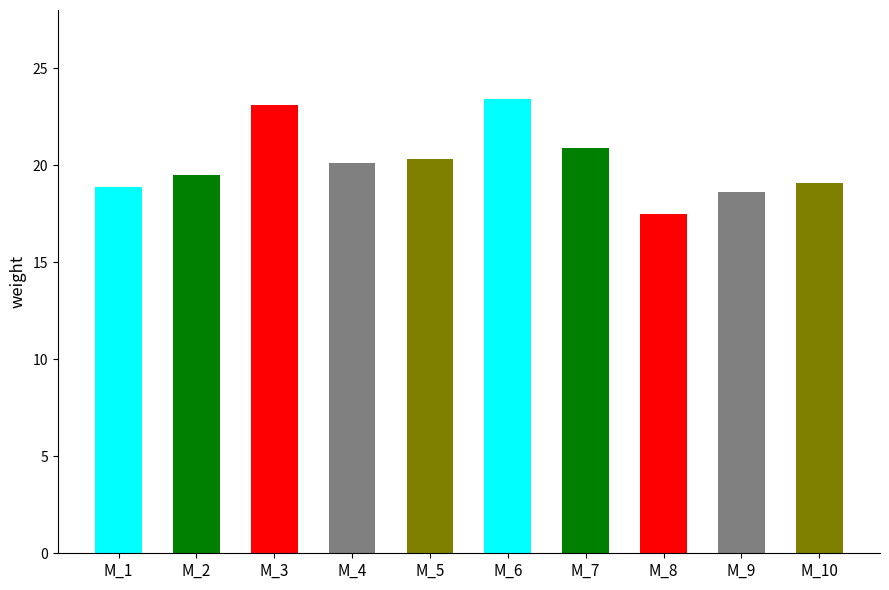

List the labels in order of value, largest first.

M_6, M_3, M_7, M_5, M_4, M_2, M_10, M_1, M_9, M_8